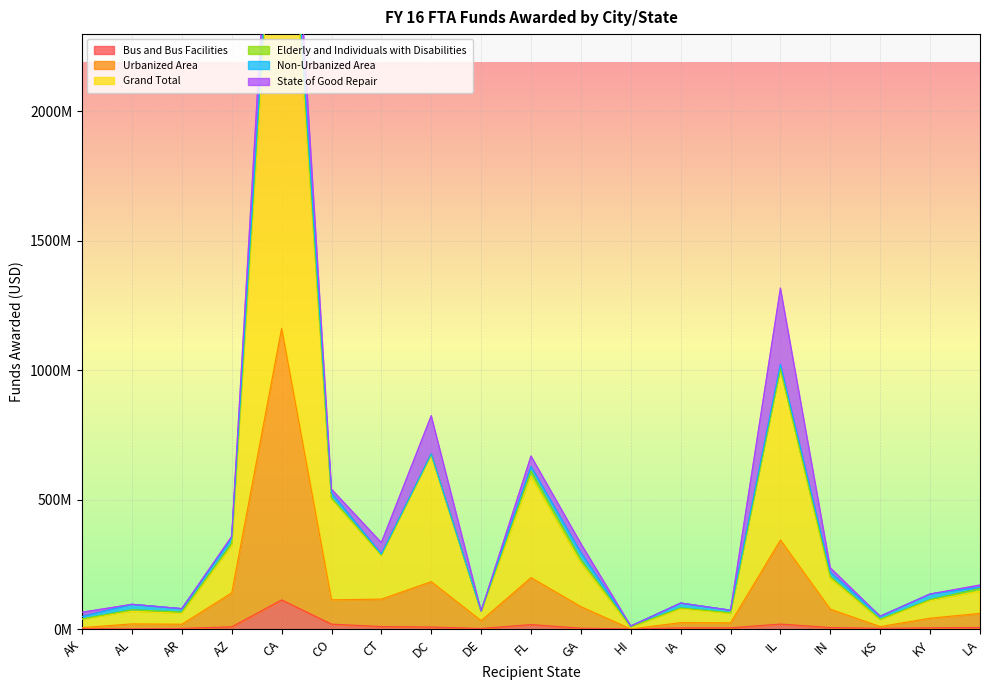

The Bus and Bus Facilities series shows 3012178 at ID. True or false?

False